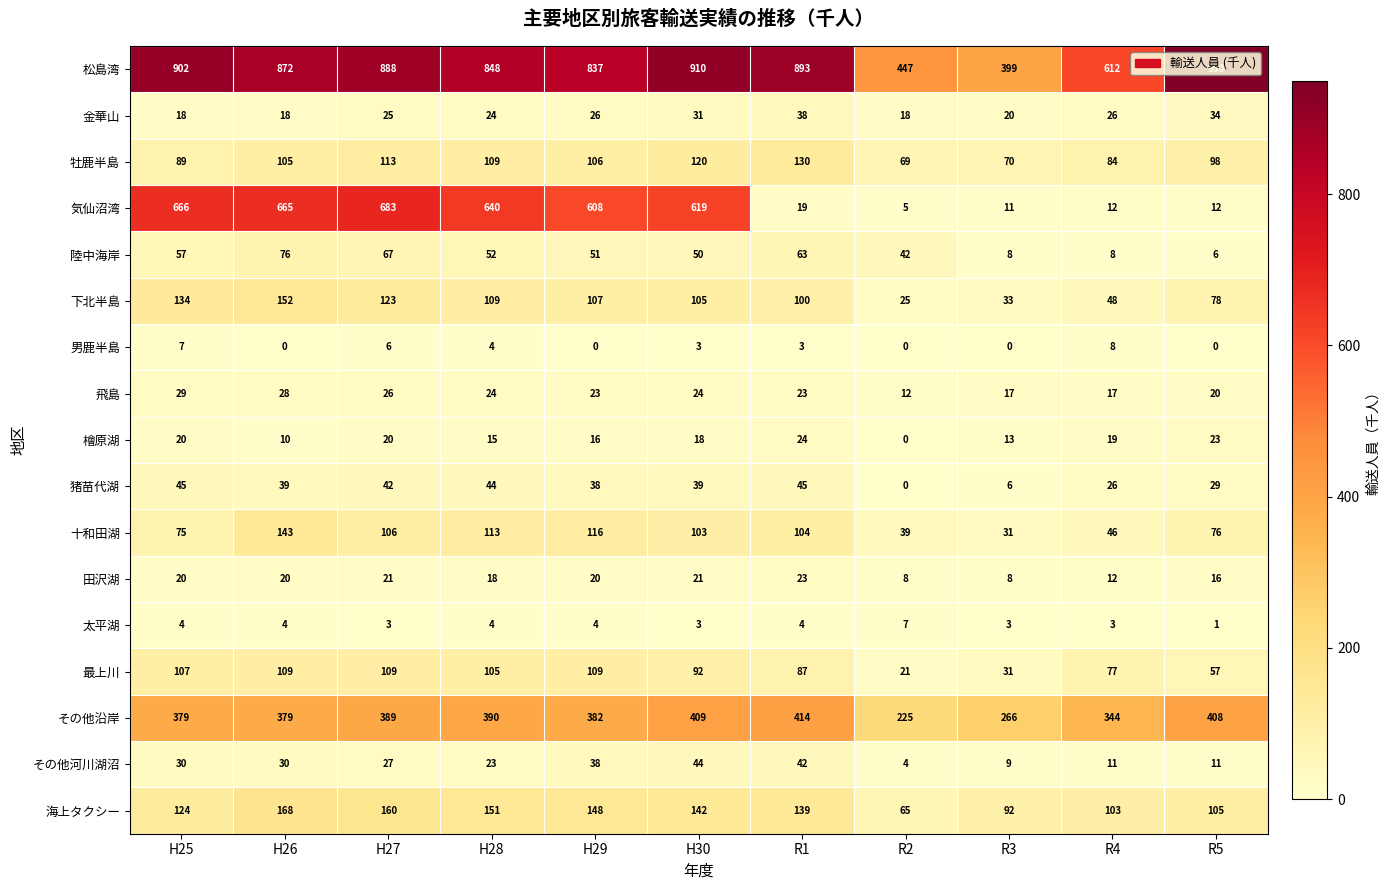

What is the greatest value displayed?

950